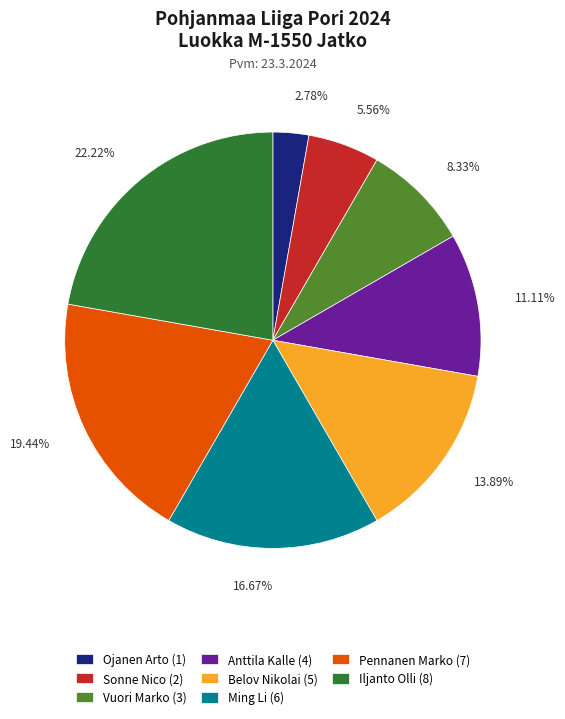

Approximately how many times larger is the value at Ming Li compared to Pennanen Marko?

0.9